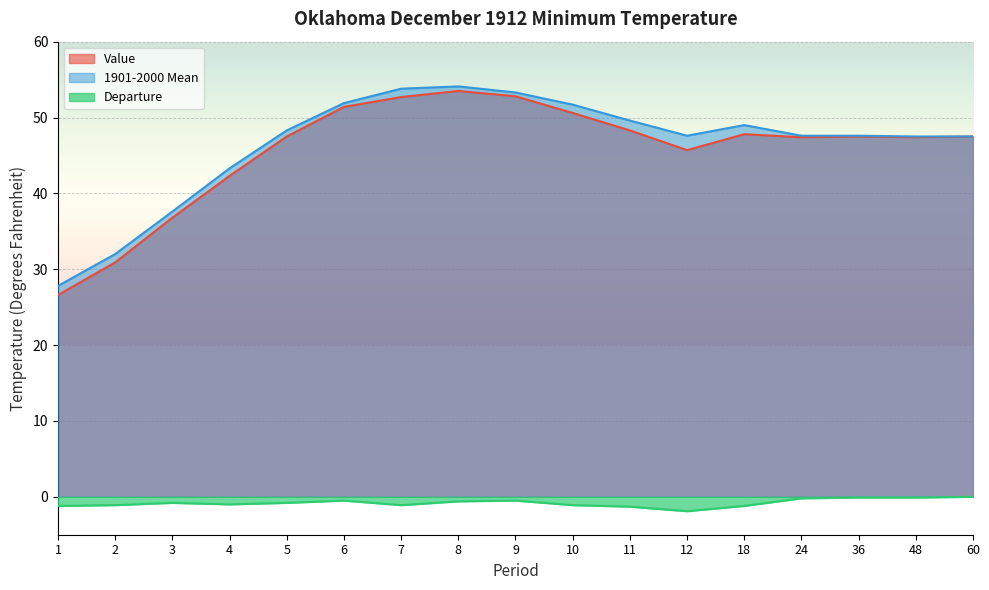

What is the lowest value of the Departure series?

-1.9